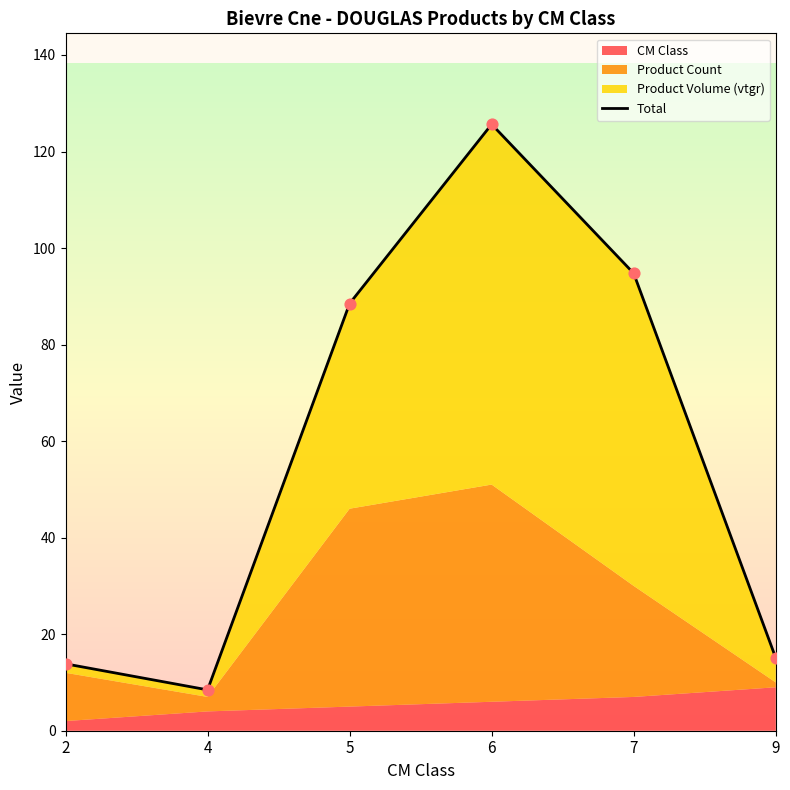

Approximately how many times larger is the value at 5 compared to 7?

0.9